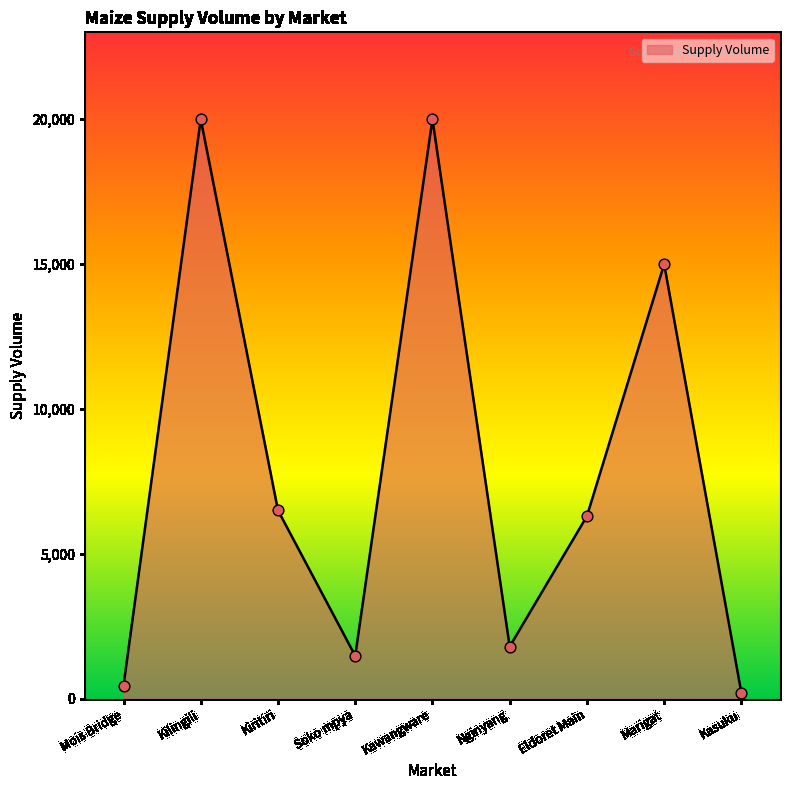

What is the ratio of the value at Nginyang to the value at Kilingili?

0.1